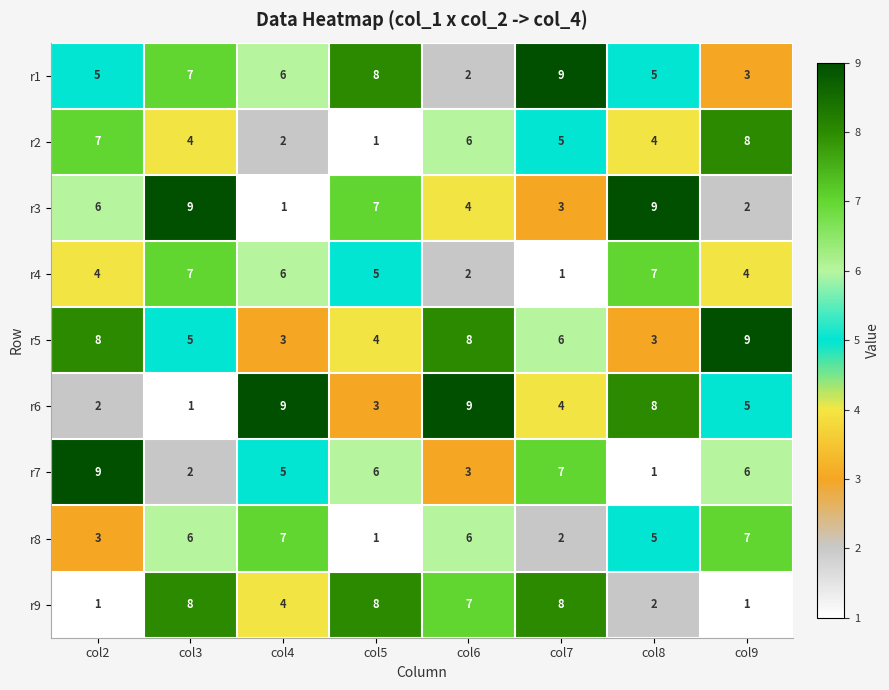

What is the difference between the second highest and minimum values in the r6 series?

8